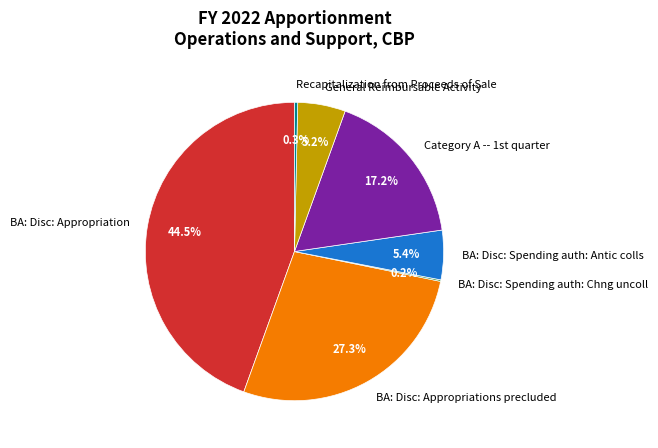

Between BA: Disc: Appropriations precluded and Recapitalization from Proceeds of Sale, which is larger?

BA: Disc: Appropriations precluded